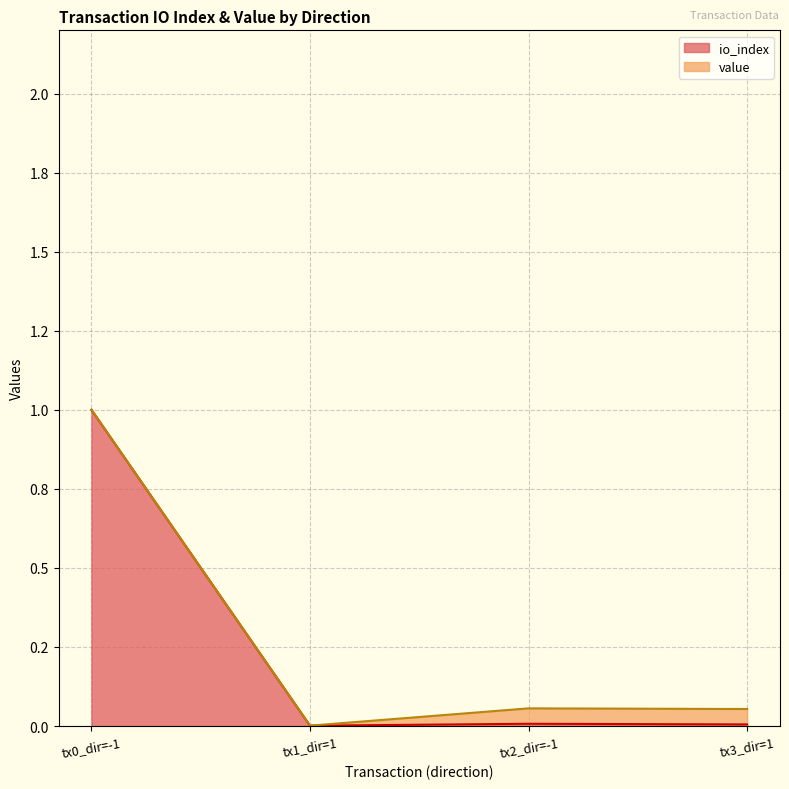

What are all the series names shown in the legend?

io_index, value